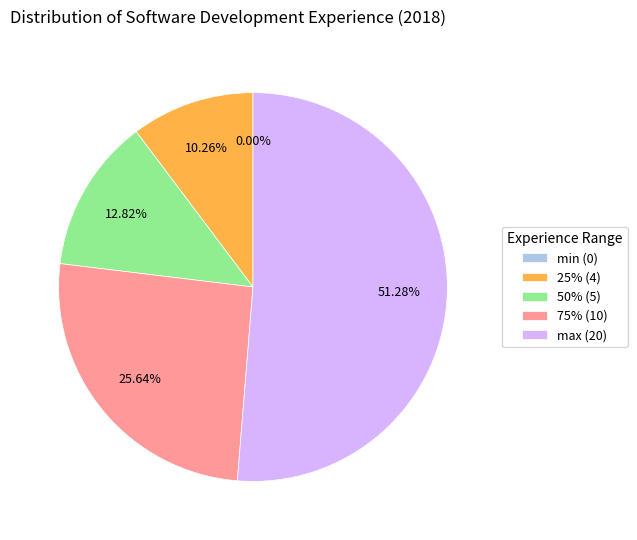

Which has a higher value, min (0) or 50% (5)?

50% (5)